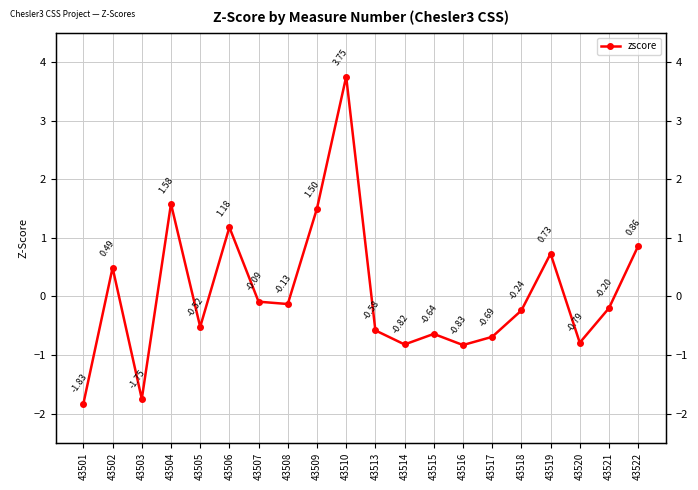

Between 43503 and 43506, which is larger?

43506